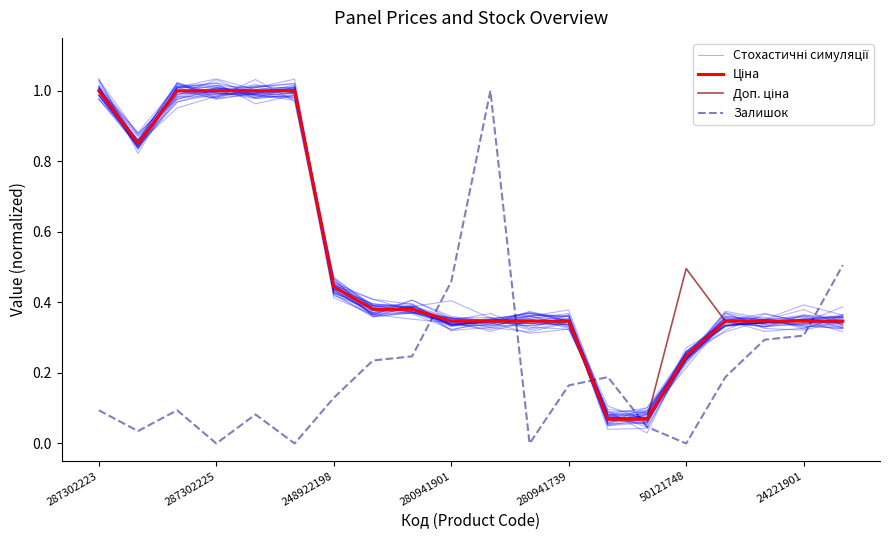

Which category has the lowest value in the Ціна series?

13